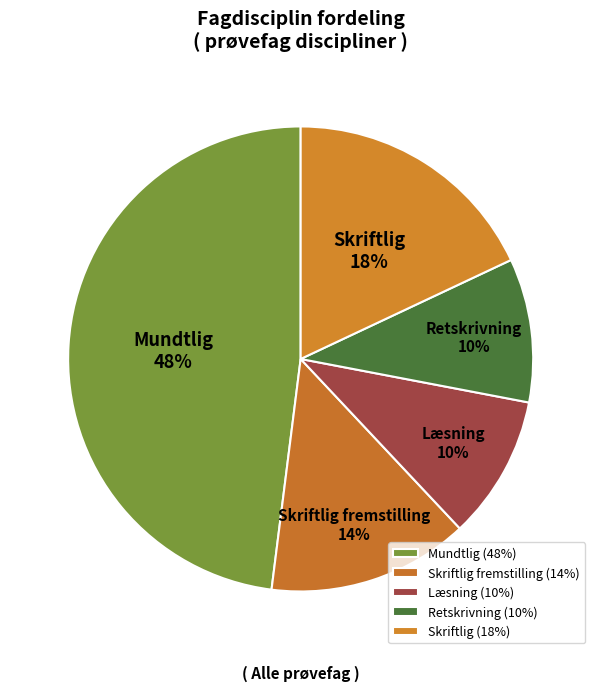

Is the sum of Læsning and Mundtlig greater than half?

Yes